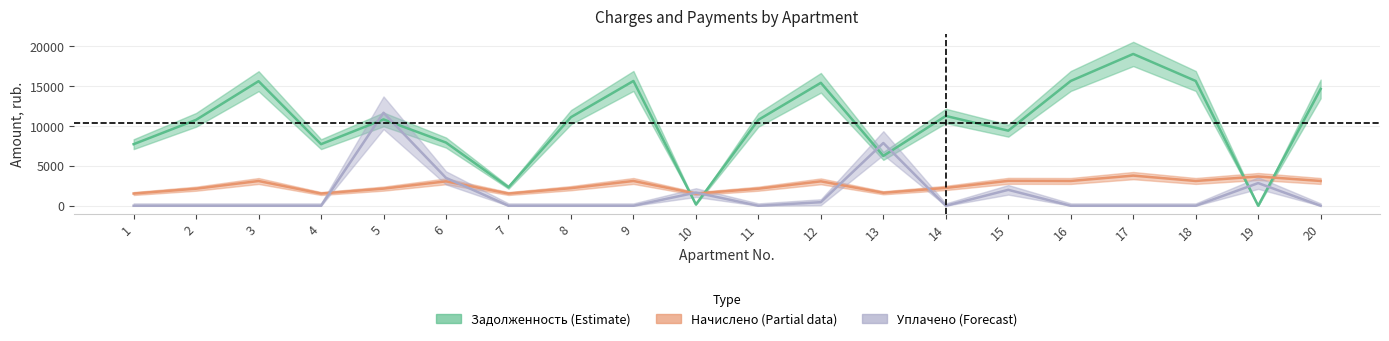

At which category does Уплачено (Forecast) reach its first local peak?

5